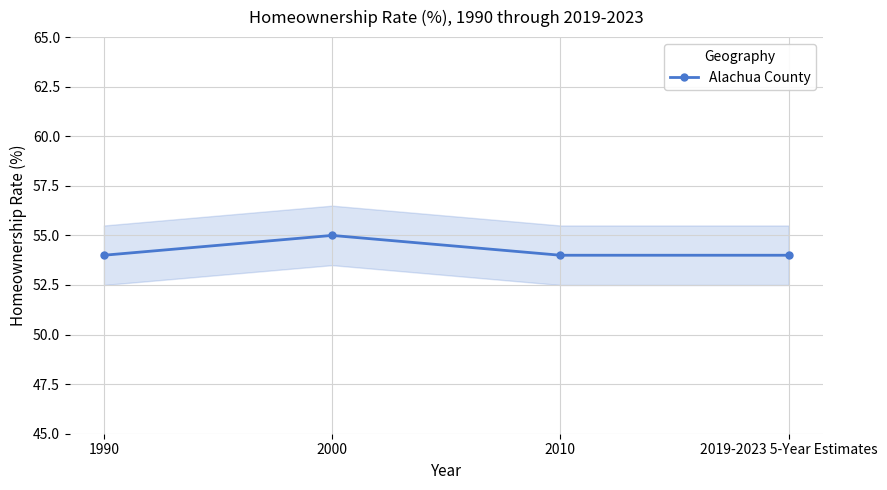

Rank the categories by value from highest to lowest.

2000, 1990, 2010, 2019-2023 5-Year Estimates